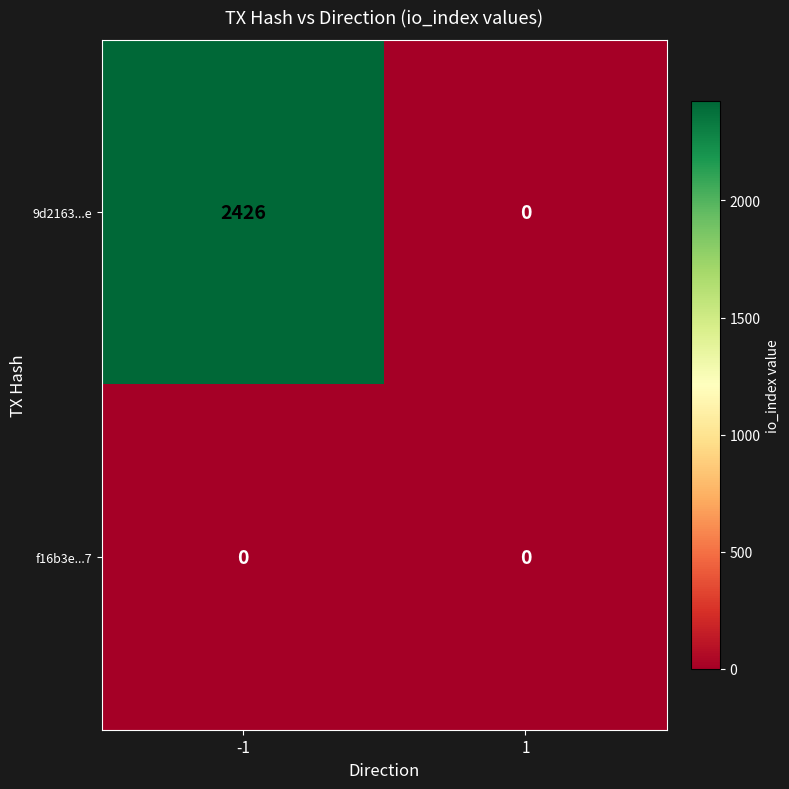

List the series in order of their peak value, lowest first.

f16b3e...7, 9d2163...e